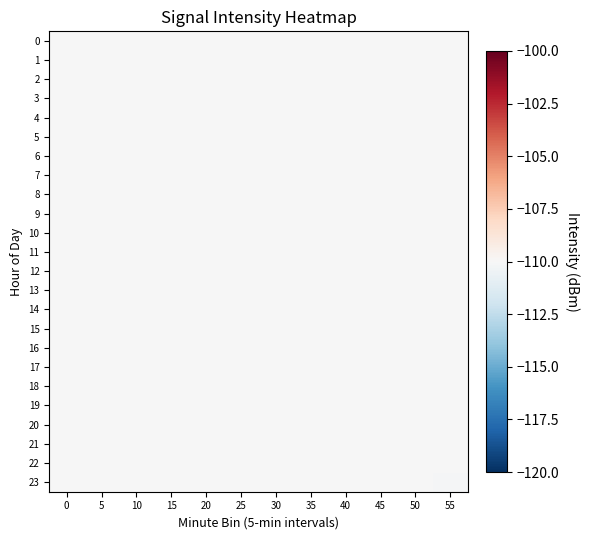

Which has a higher value, 15 or 10?

15